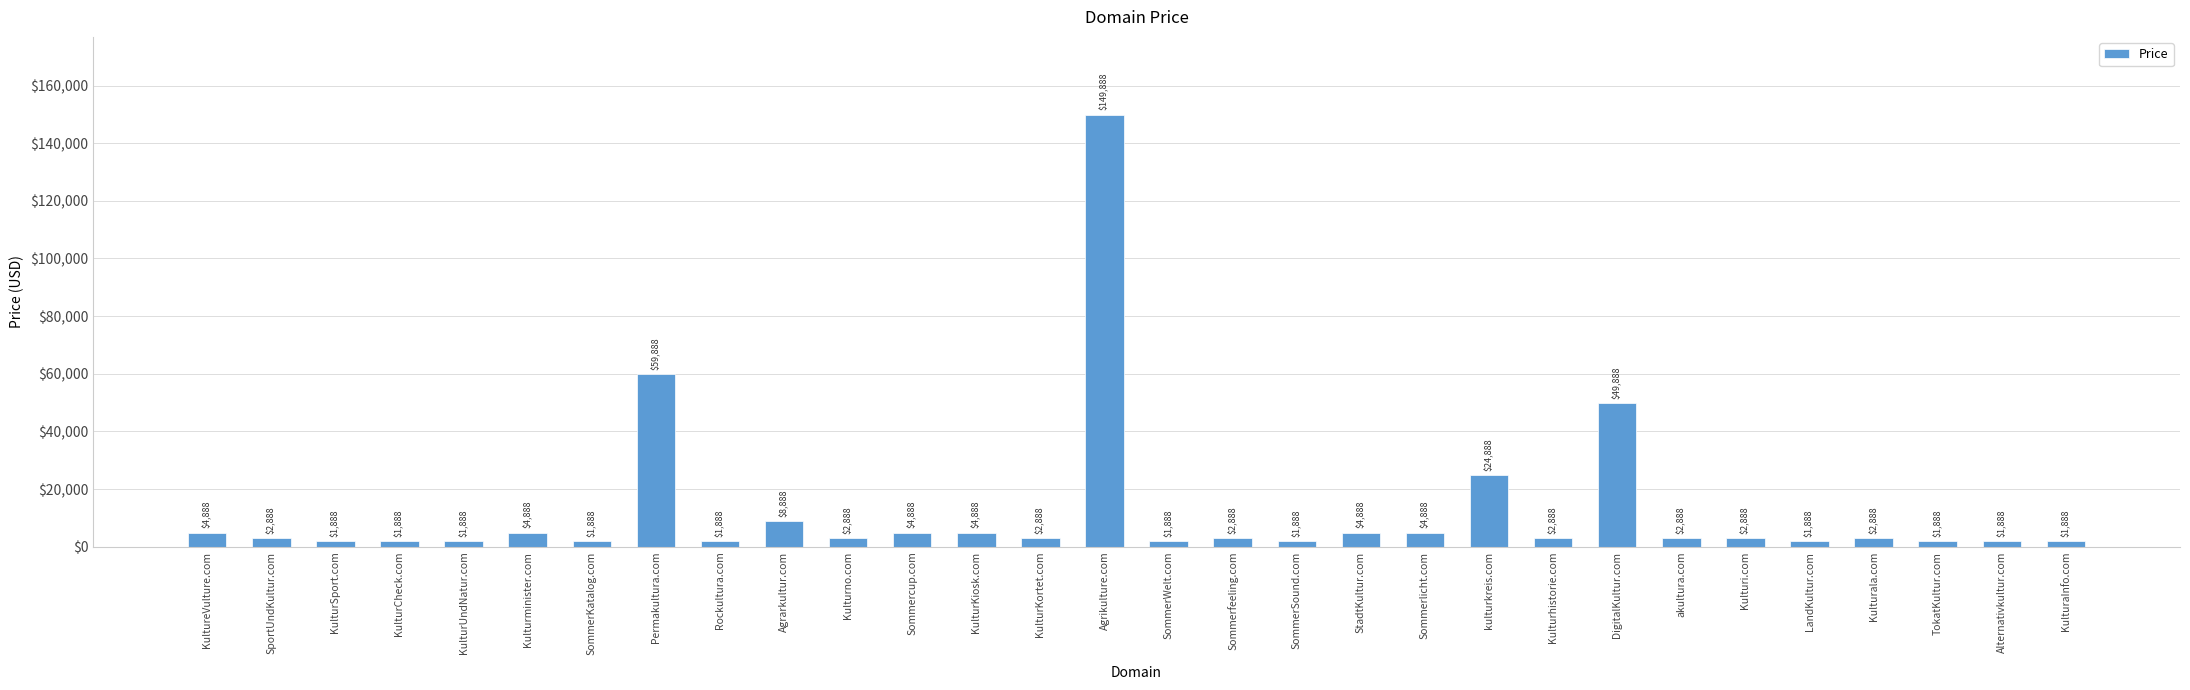

What is the label of the 2nd bar from the right?

Alternativkultur.com